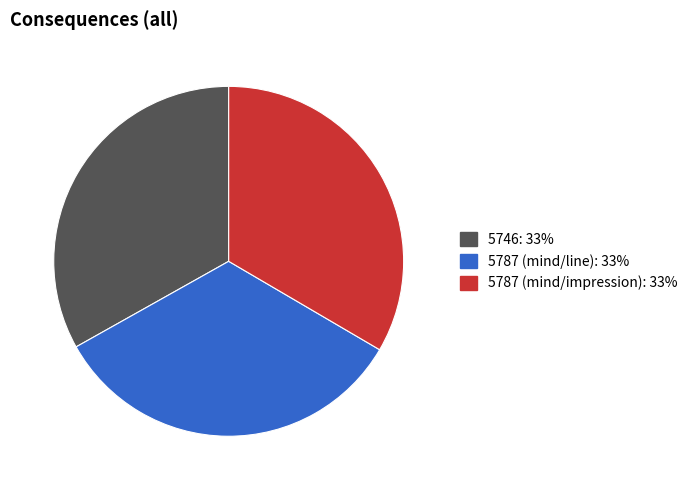

Is 5787 (mind/impression) the majority of the pie?

No